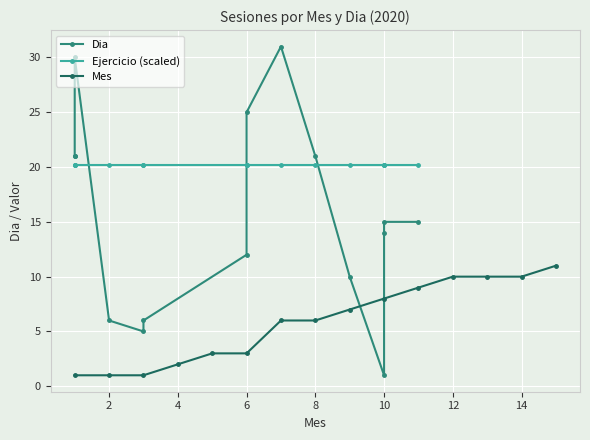

The value of Mes at 12 is 17.8. True or false?

False